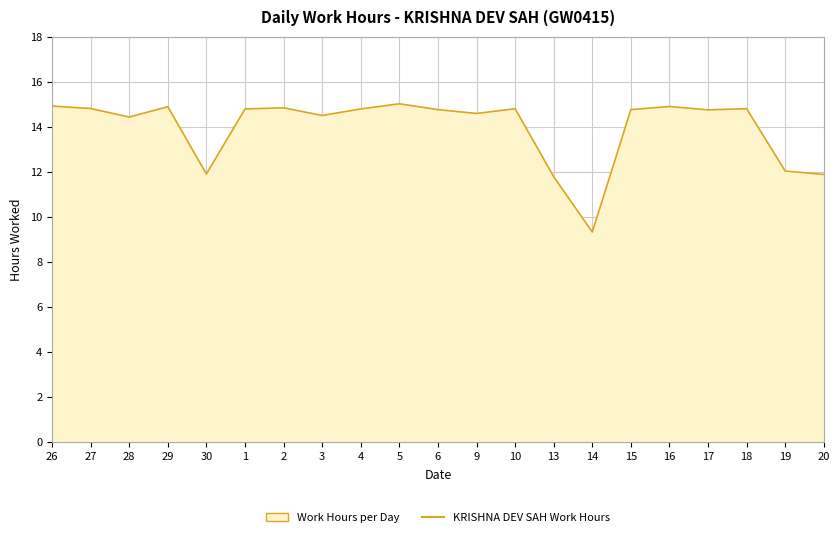

Reading right to left, transcribe all the data shown in this chart.

11.9	12.0	14.8	14.8	14.9	14.8	9.3	11.8	14.8	14.6	14.8	15.0	14.8	14.5	14.8	14.8	11.9	14.9	14.4	14.8	14.9